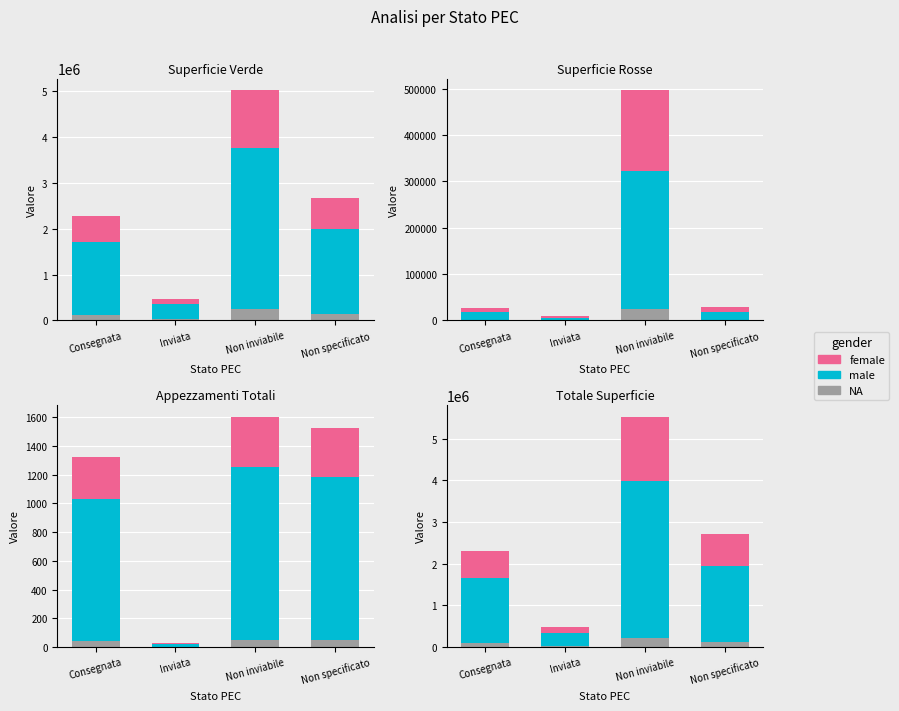

At which label does NA reach its minimum?

Inviata